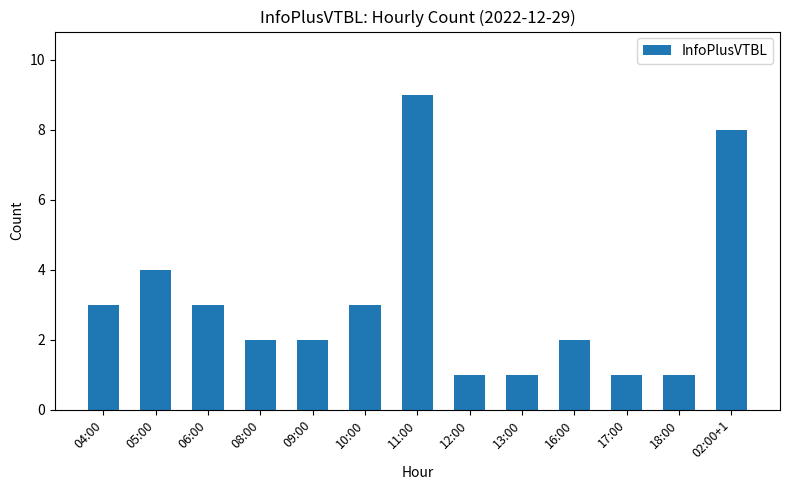

The value at 04:00 is 4. True or false?

False